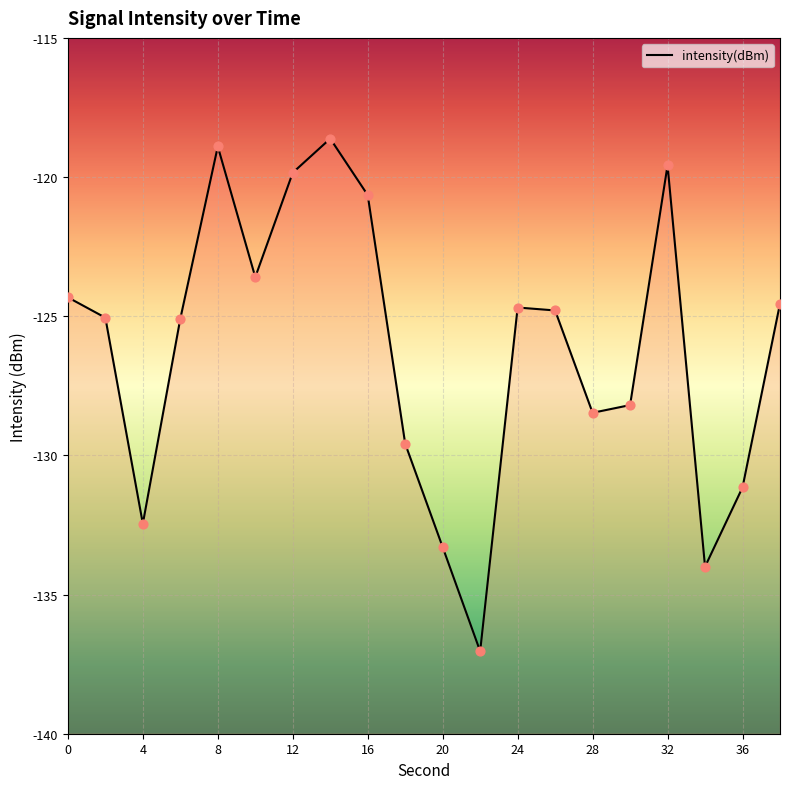

What is the change in value from 0 to 4?

-8.1